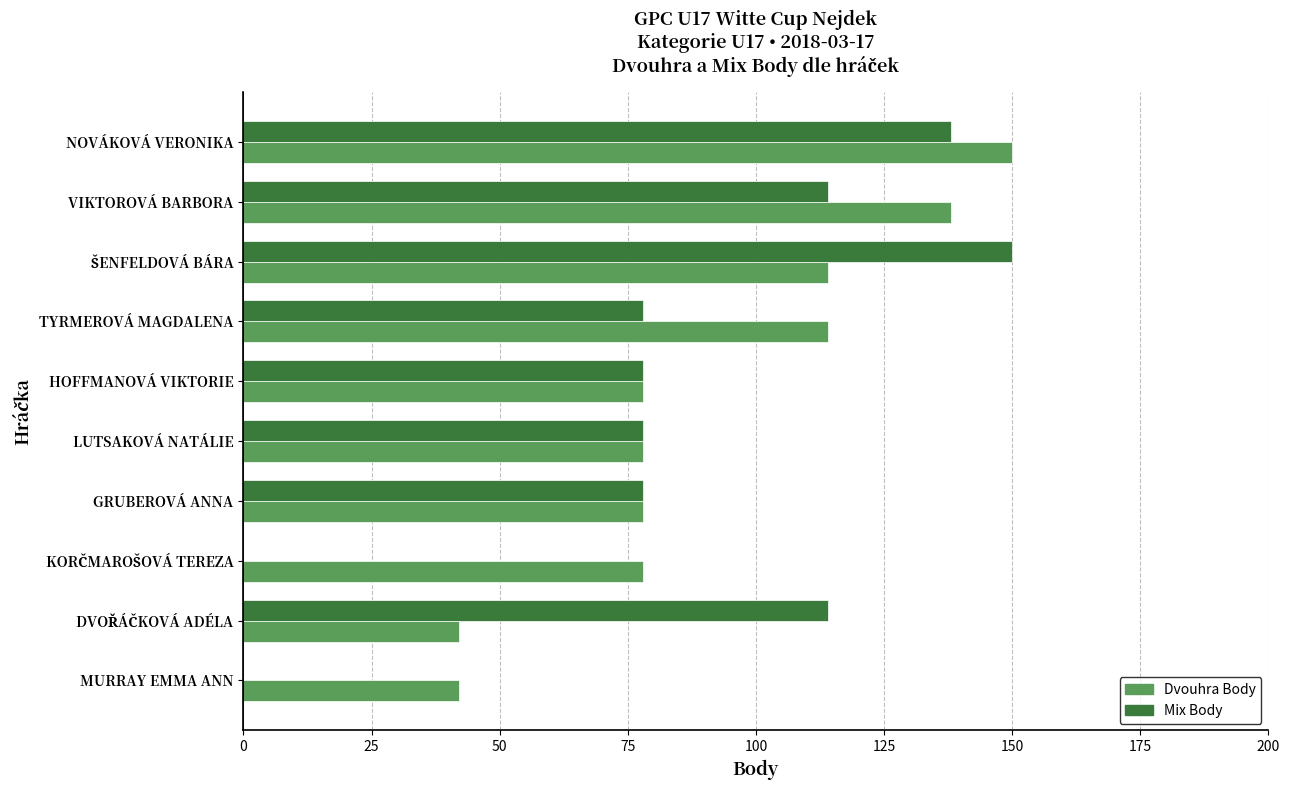

What is the sum of the Mix Body values at HOFFMANOVÁ VIKTORIE and LUTSAKOVÁ NATÁLIE?

156